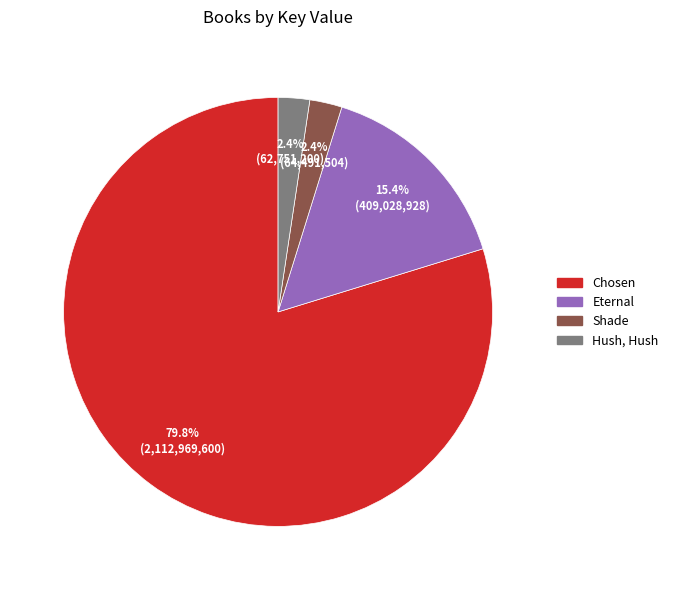

What is the largest slice in the pie chart?

Chosen